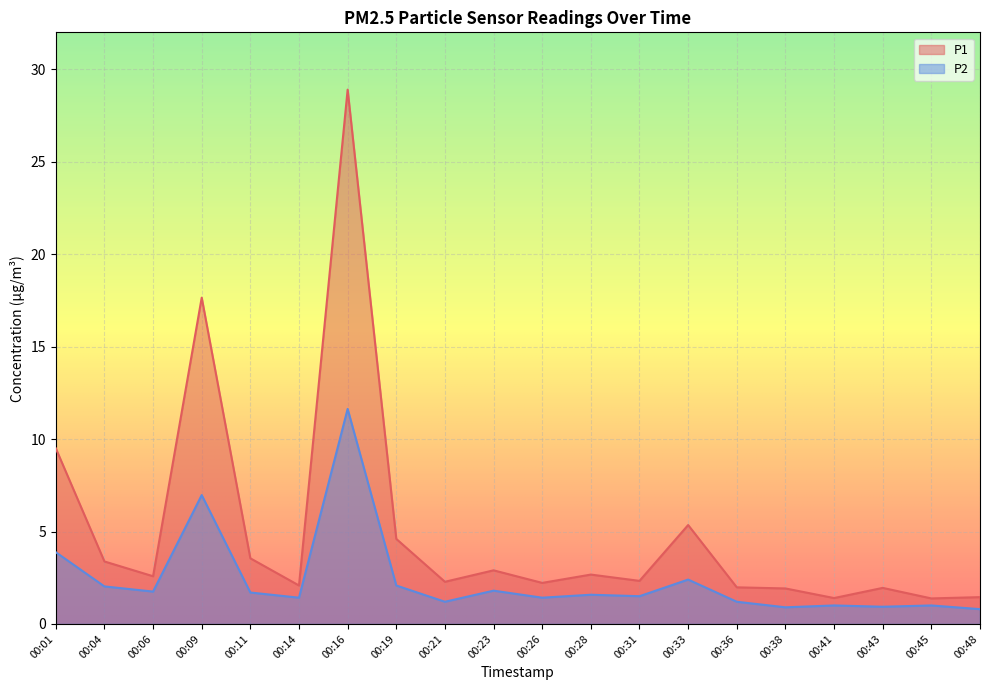

Rank the series at 00:04 from highest to lowest value.

P1, P2